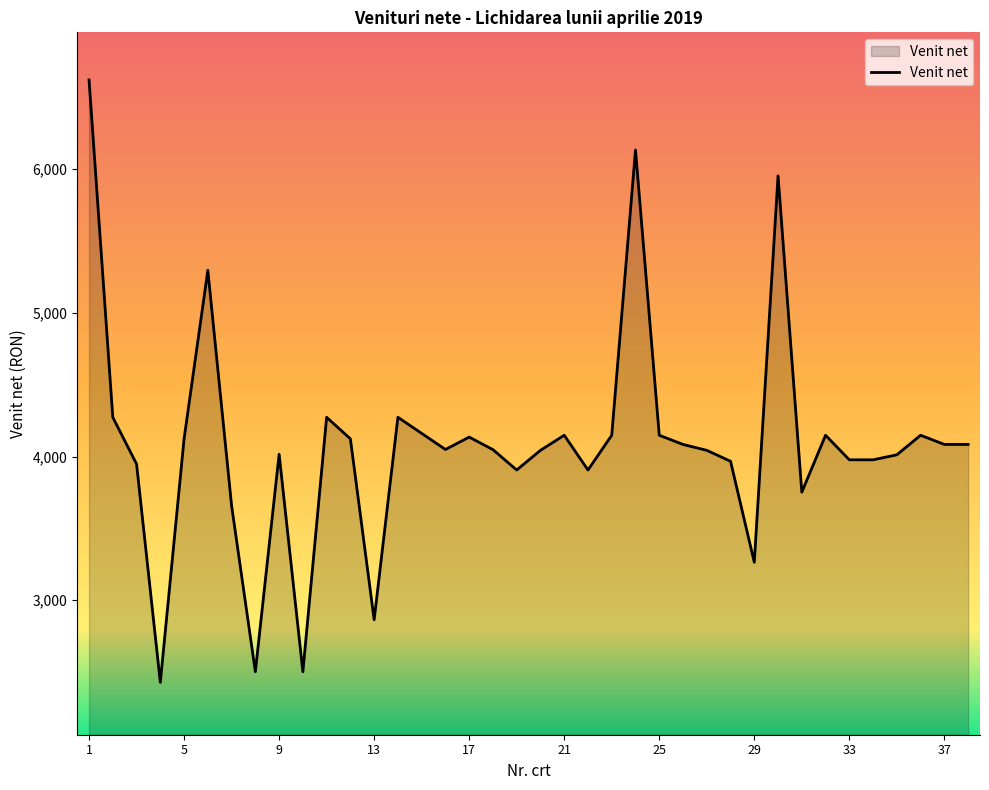

What is the difference between the maximum and minimum values?

4193